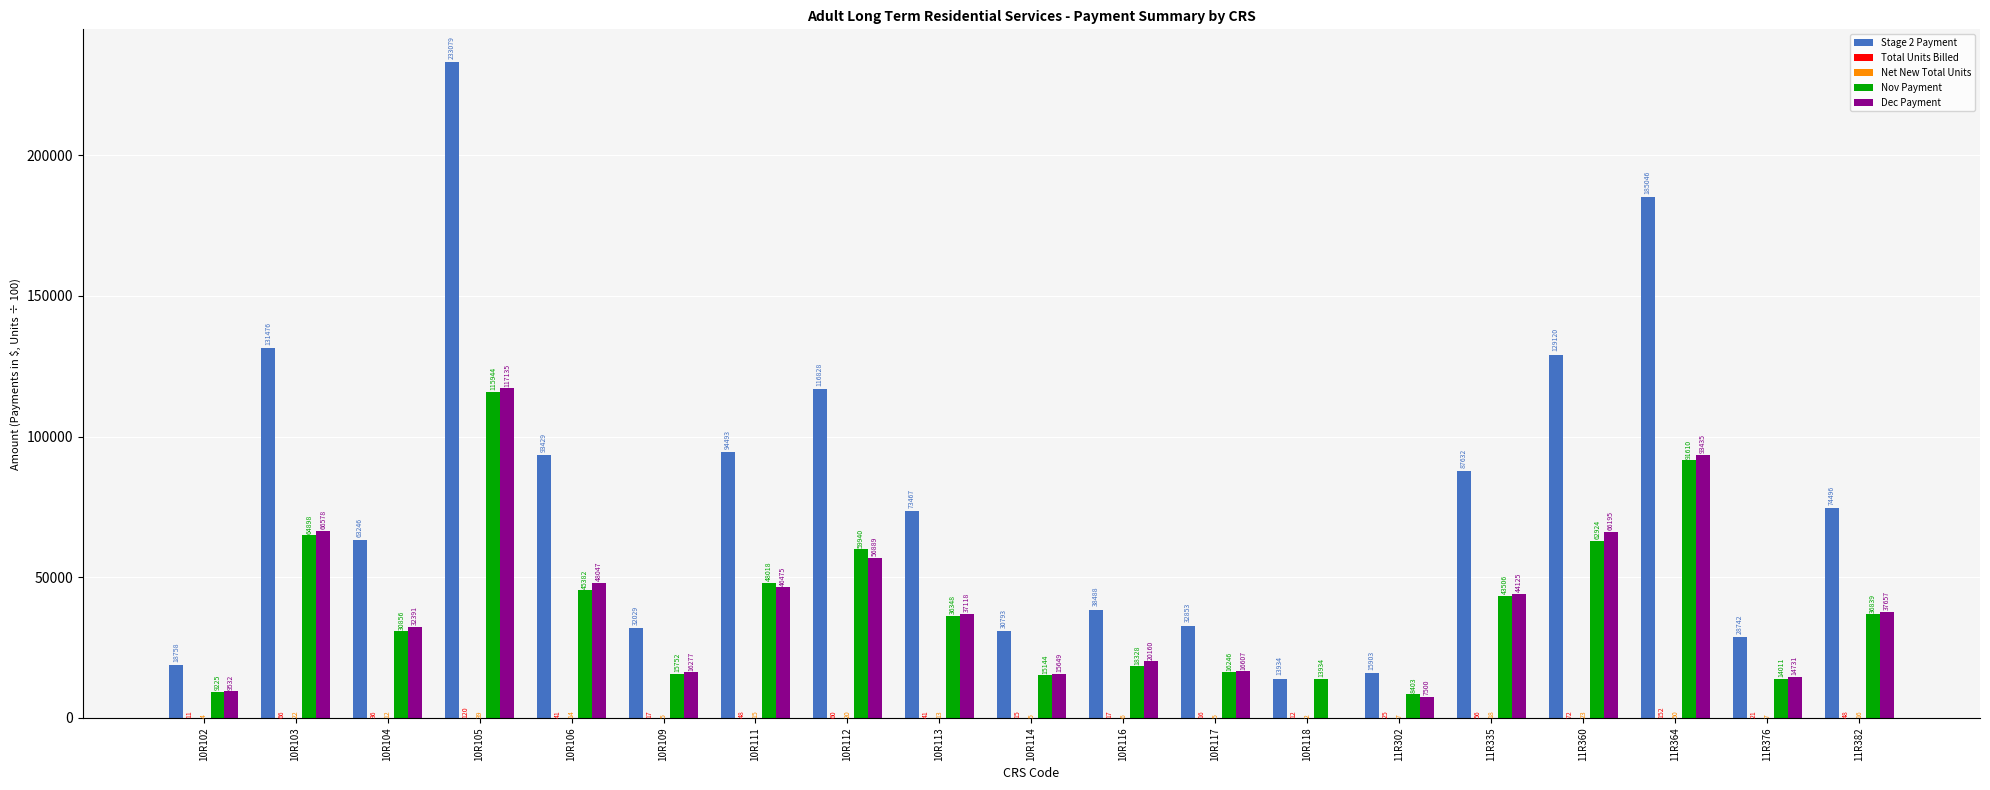

Which label corresponds to the largest value in the chart?

10R105